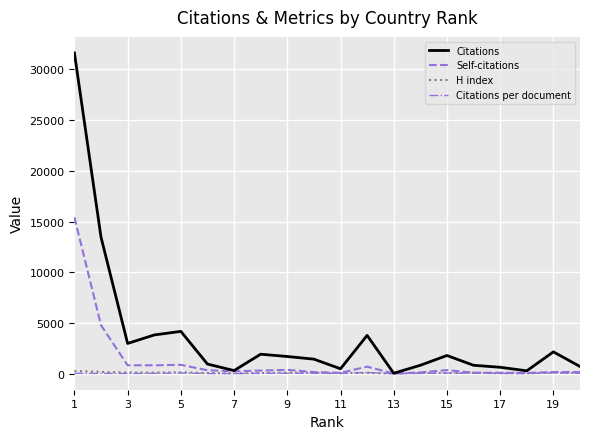

In Self-citations, how many points are higher than both neighbors (excluding endpoints)?

5